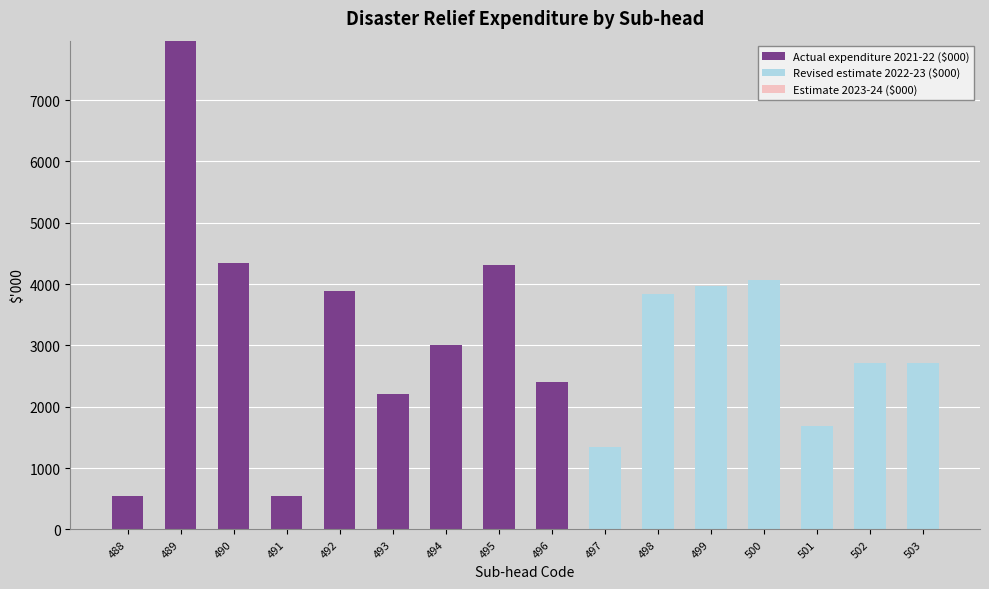

The Actual expenditure 2021-22 ($000) series shows 0 at 501. True or false?

True